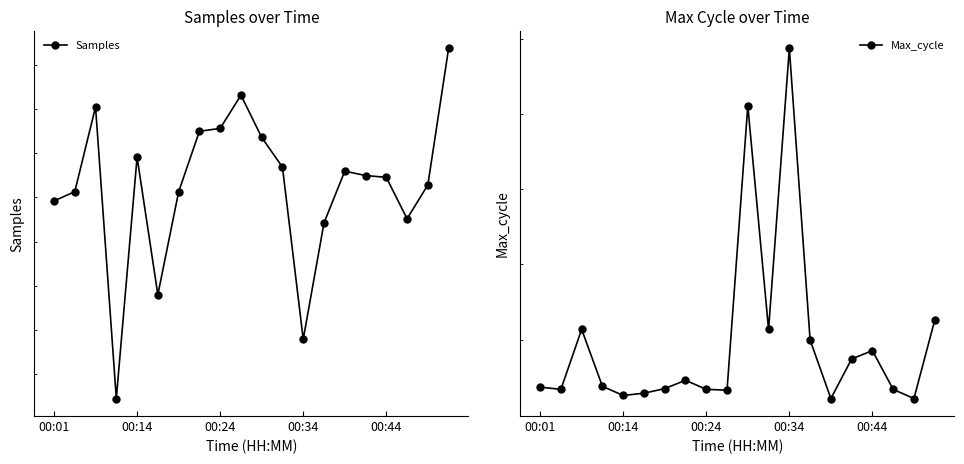

At which label is Max_cycle closest to 20455?

19